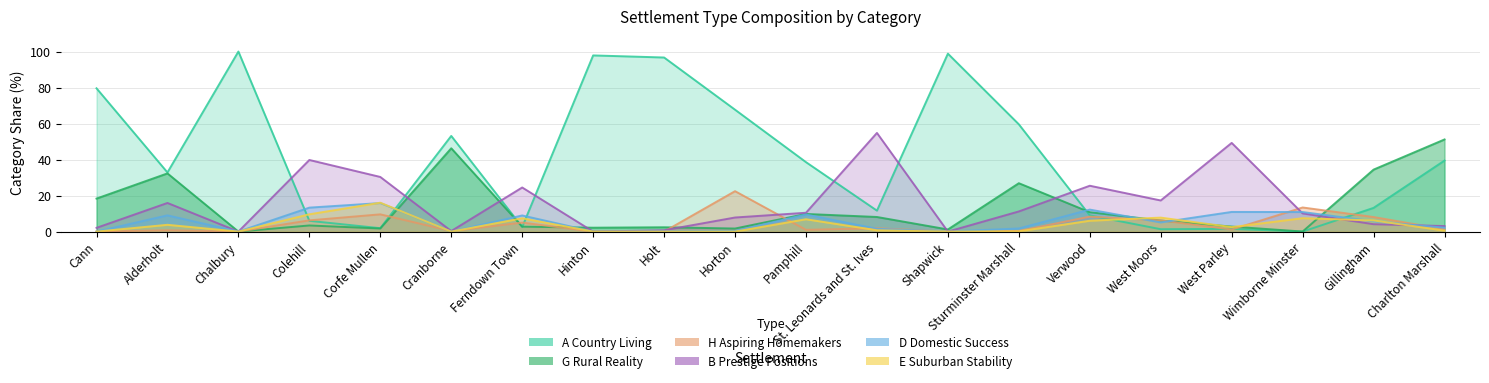

At which label is E Suburban Stability closest to 8?

West Moors